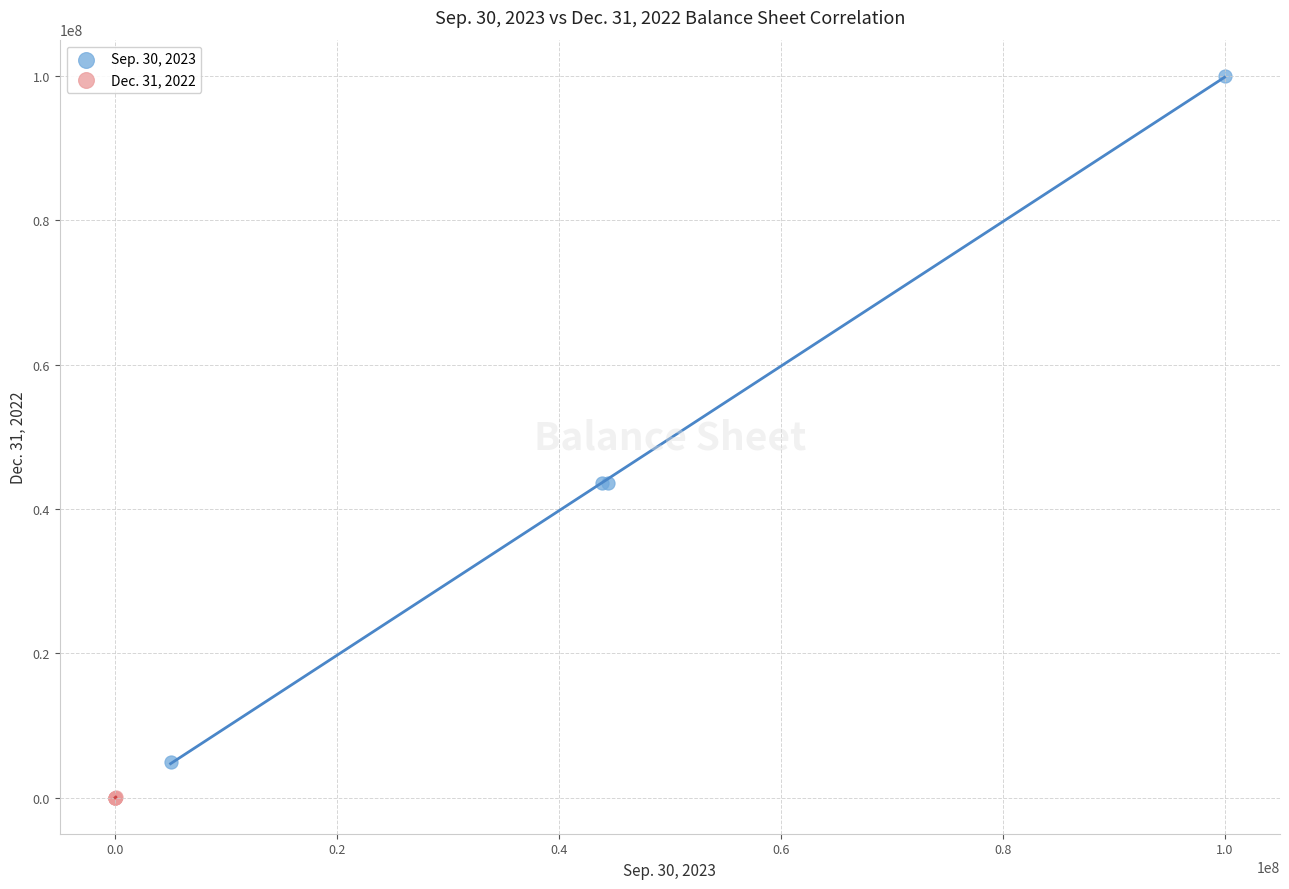

Which series reaches the minimum Y coordinate?

Dec. 31, 2022